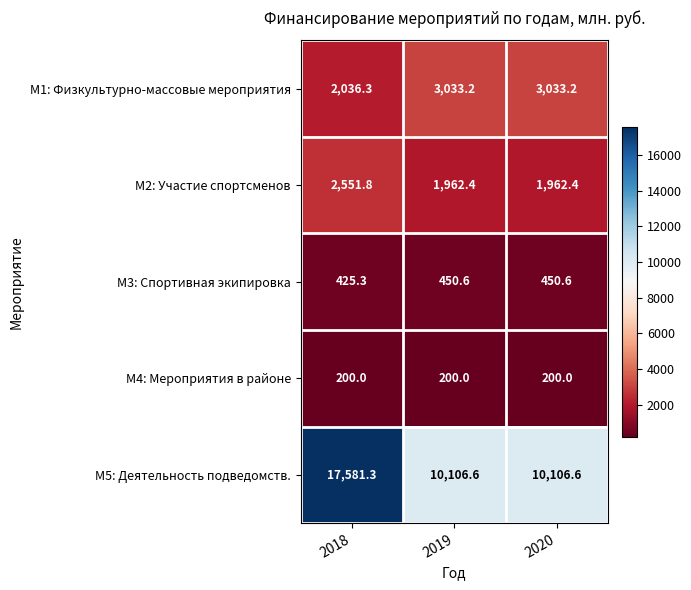

True or false: М3: Спортивная экипировка has a value of 450.6 at 2019.

True